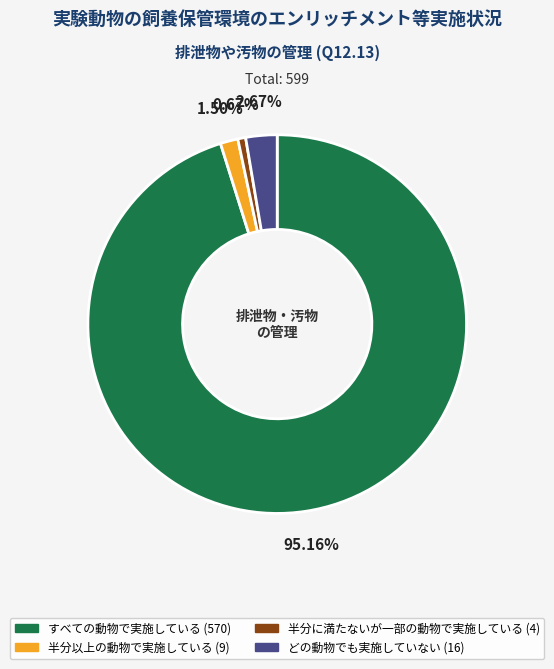

What is the ratio of the value at 半分に満たないが一部の動物で実施している to the value at 半分以上の動物で実施している?

0.4